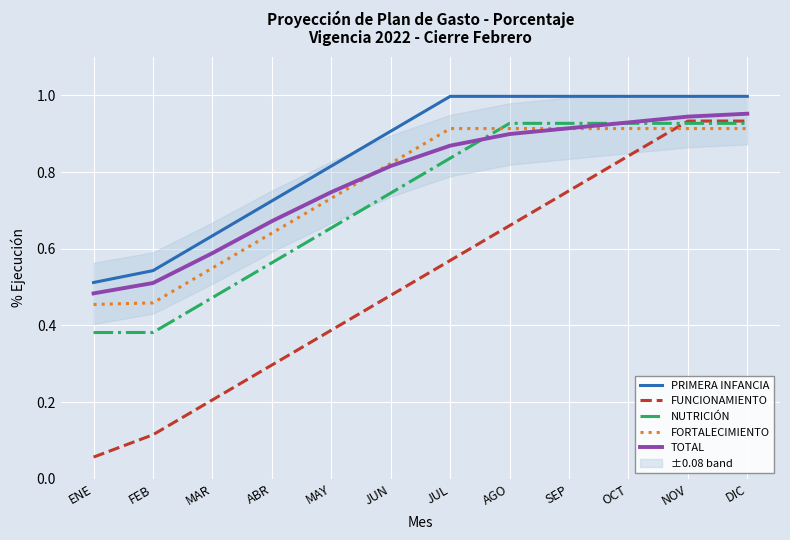

What is the average value of the FUNCIONAMIENTO series?

0.5